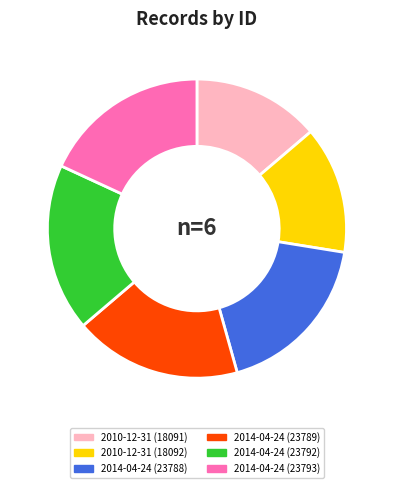

Does 2014-04-24 (23788) represent more than half of the total?

No